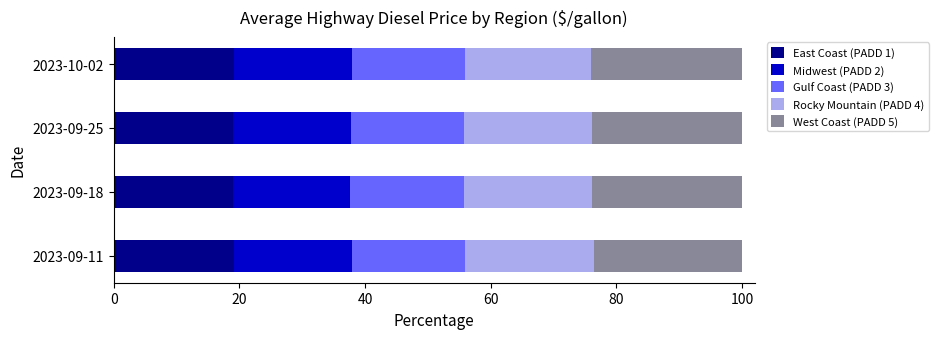

What is the highest value of the East Coast (PADD 1) series?

19.1